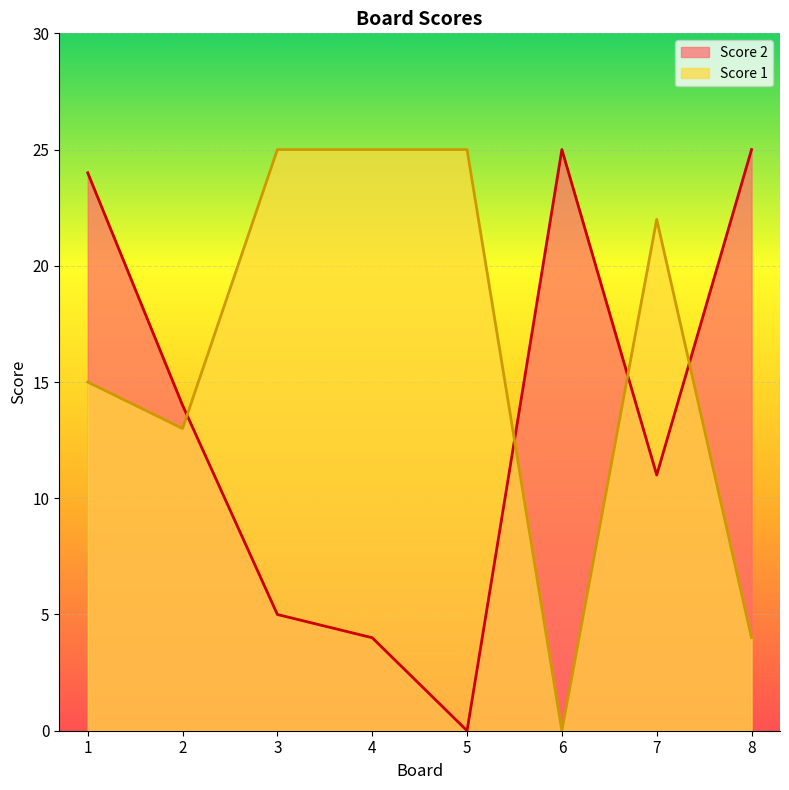

What value does the Score 2 series have at 2?

14